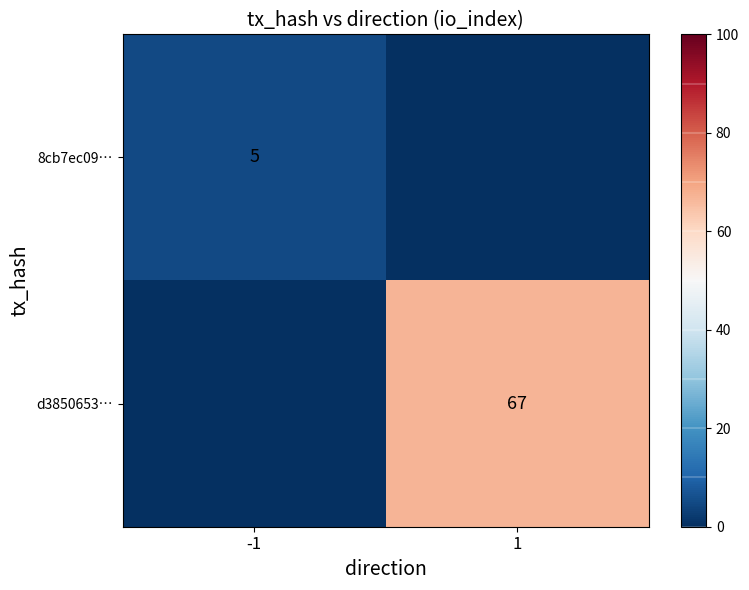

The d3850653… series shows 67 at 1. True or false?

True